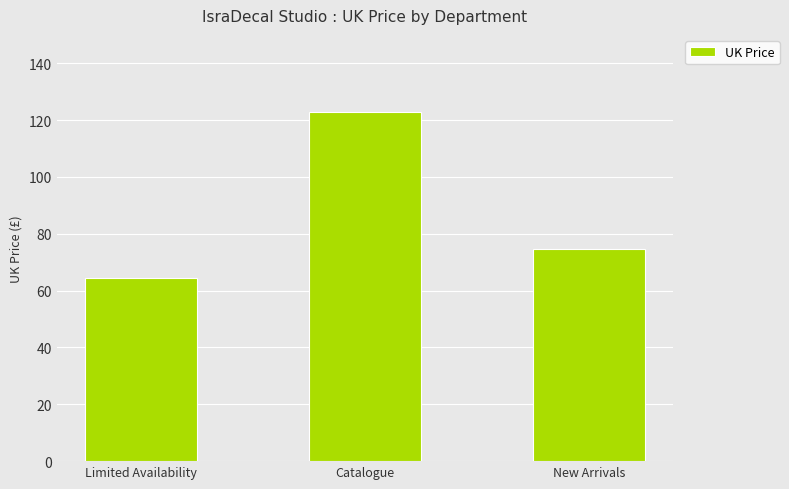

Is it true that the value at Limited Availability is 64.3?

True